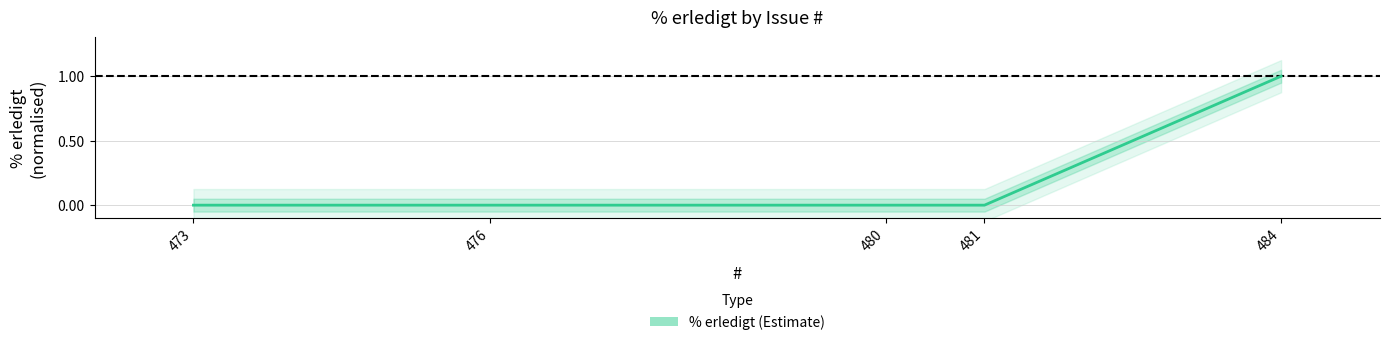

True or false: the data shows 1 at 484.

True